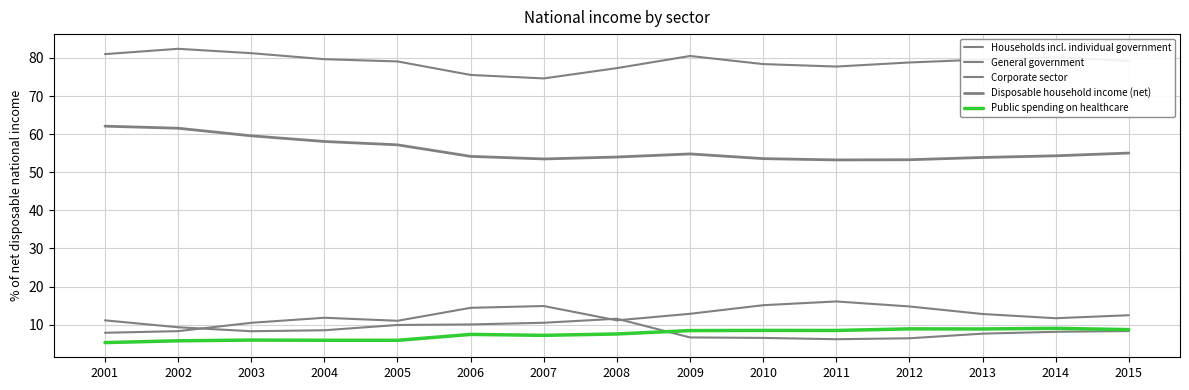

What is the approximate value of Corporate sector at 2004?

11.8